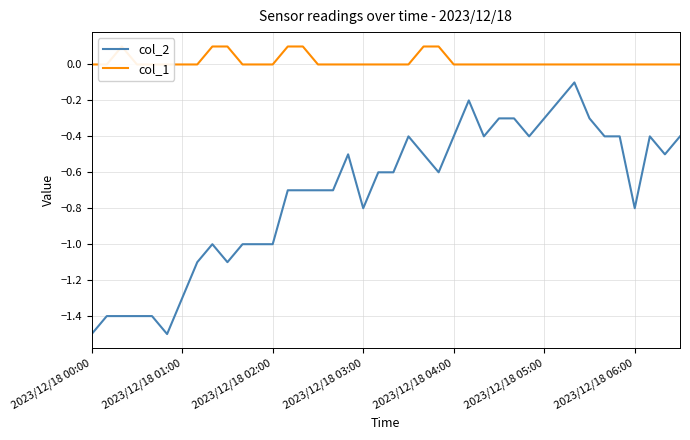

The value of col_2 at 33 is -0.4. True or false?

False